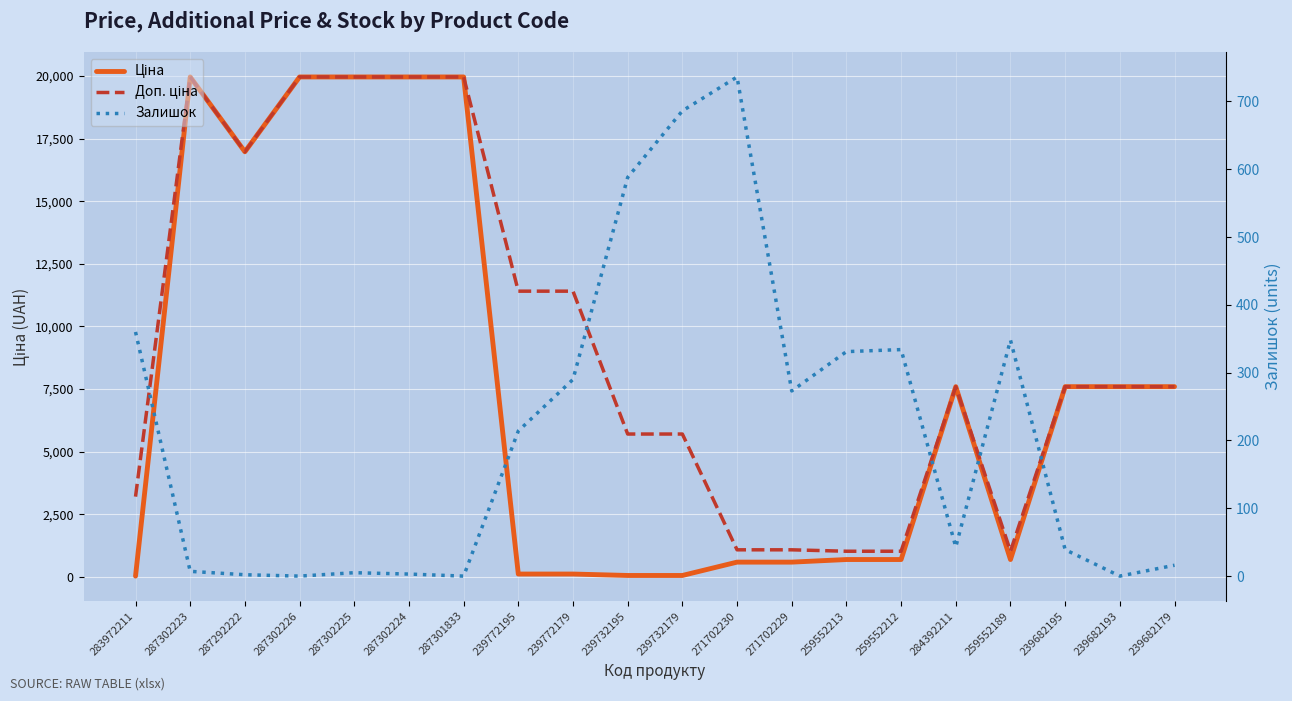

What is the spread (max minus min) of values at 283972211?

3172.9